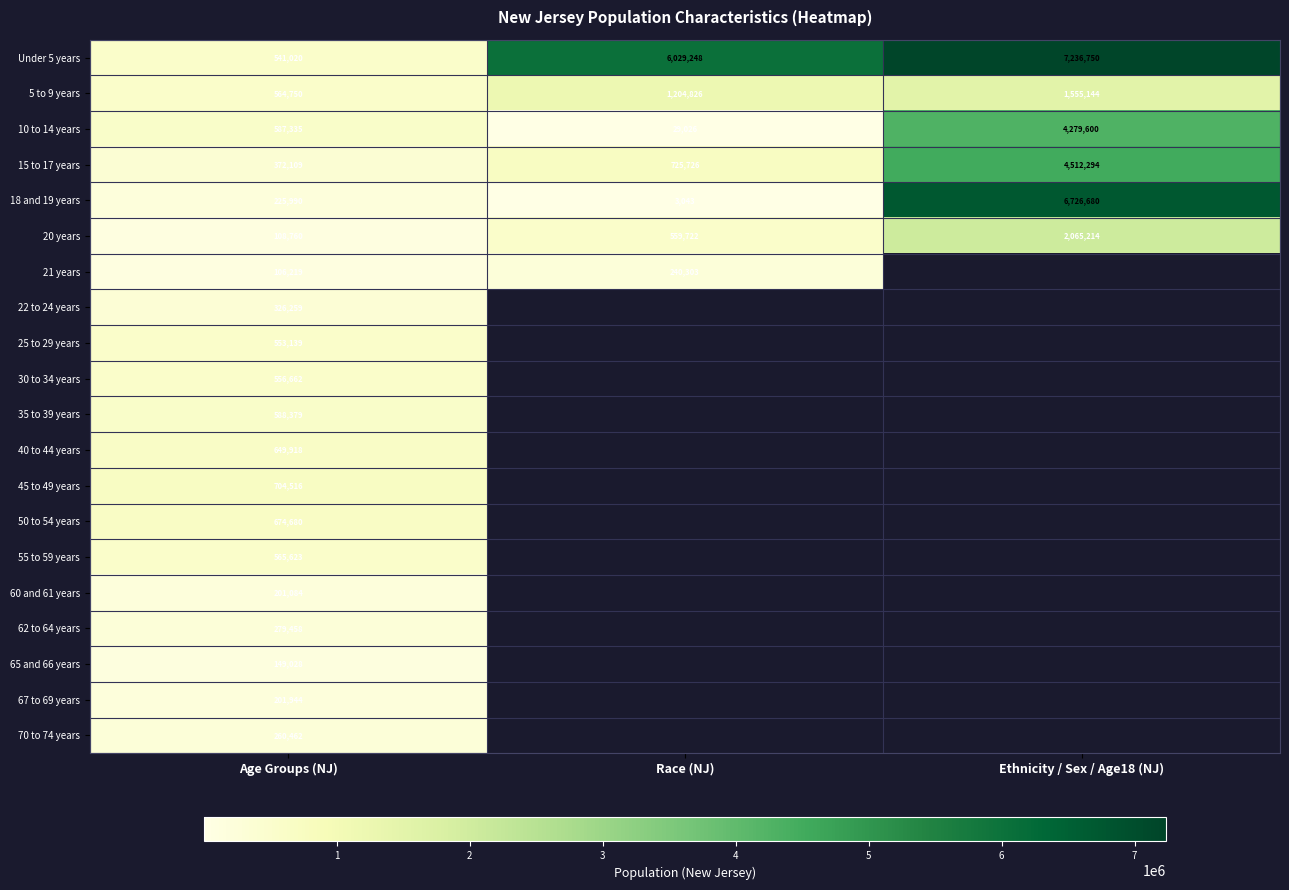

At which category is the sum across all series the highest?

Age Groups (NJ)